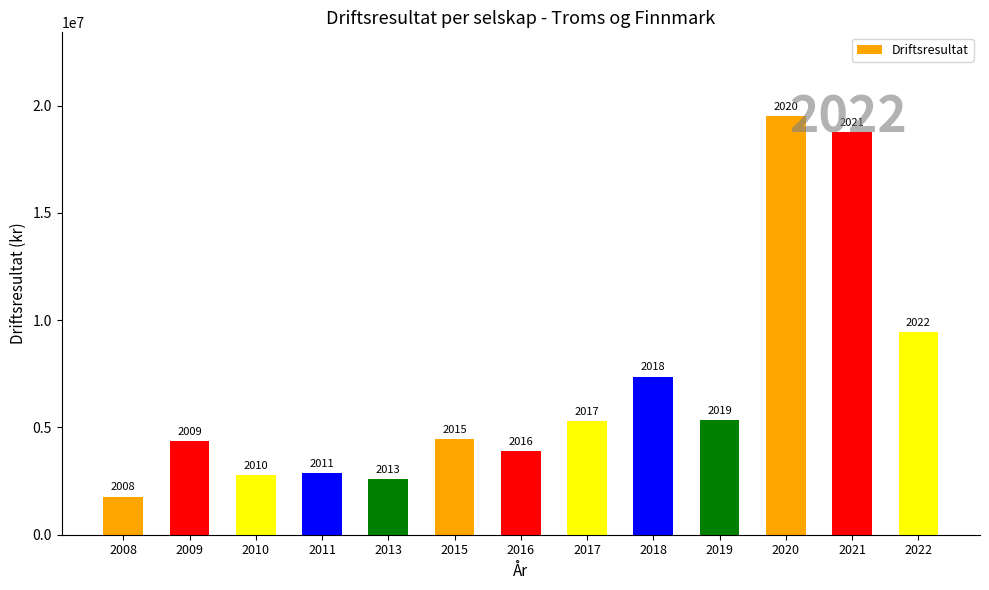

List the labels in order of value, largest first.

2020, 2021, 2022, 2018, 2019, 2017, 2015, 2009, 2016, 2011, 2010, 2013, 2008